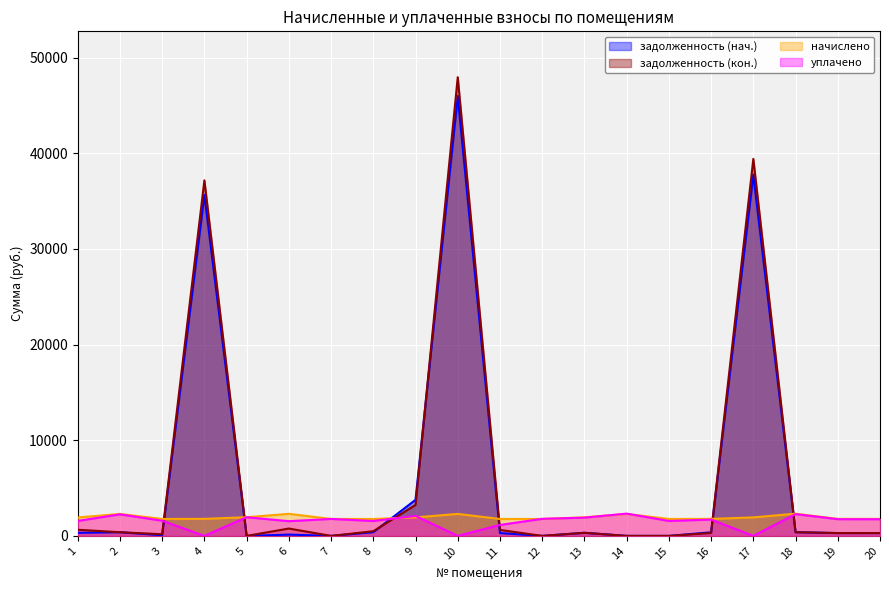

At how many categories does at least one series exceed 2128?

8